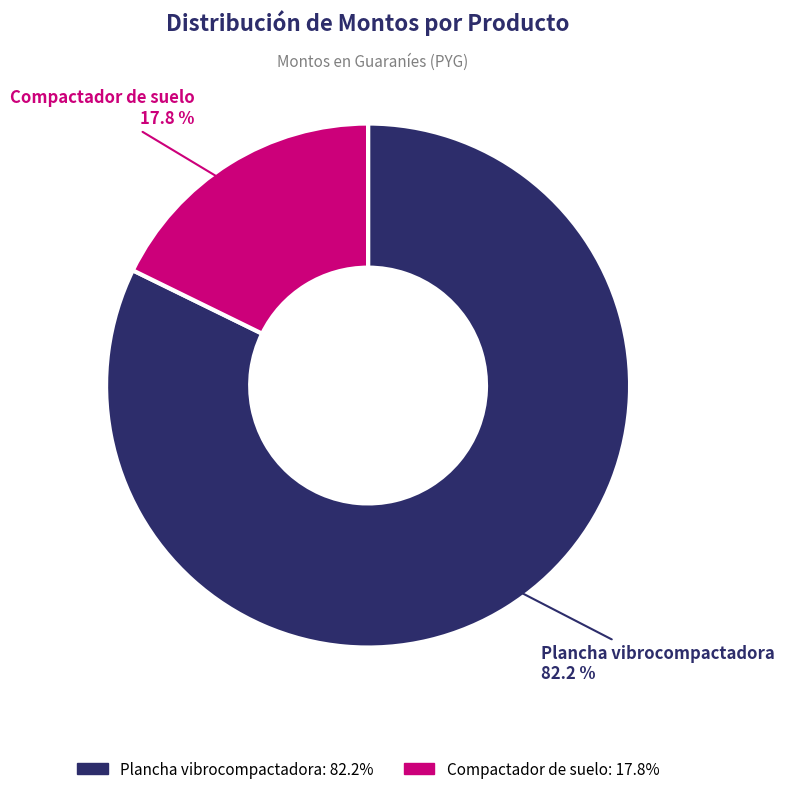

To the nearest percent, what is the difference between the largest and smallest slice percentages?

64%